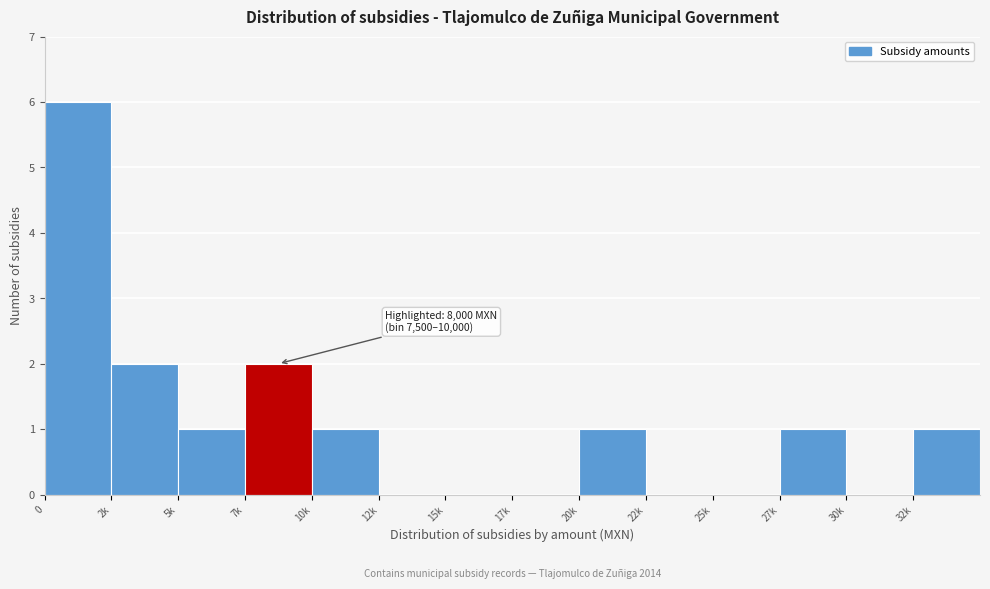

Reading left to right, extract all data points from this chart.

0=6	2k=2	5k=1	7k=2	10k=1	12k=0	15k=0	17k=0	20k=1	22k=0	25k=0	27k=1	30k=0	32k=1